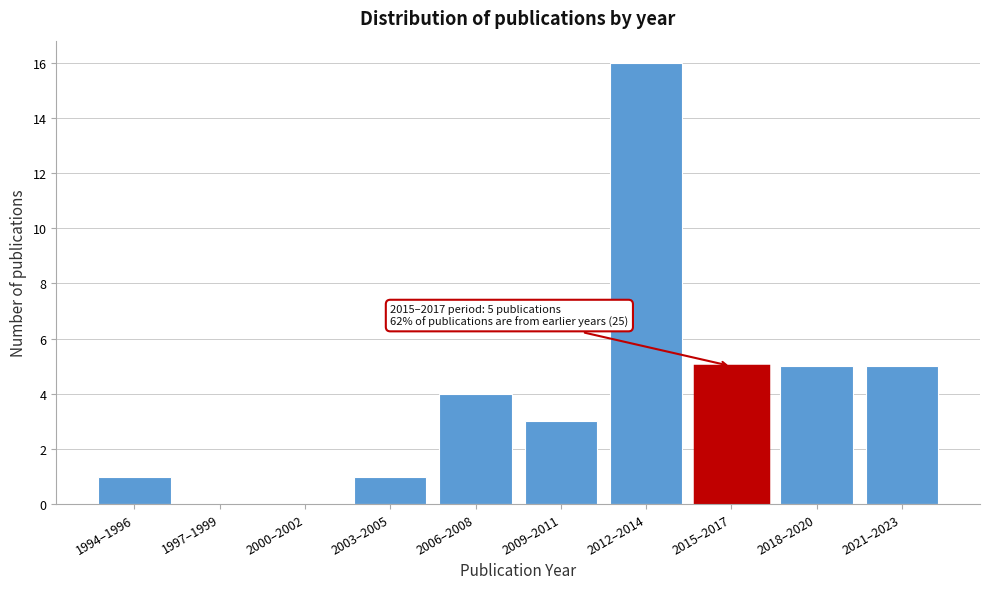

Reading left to right, transcribe all the data shown in this chart.

1994–1996=1	1997–1999=0	2000–2002=0	2003–2005=1	2006–2008=4	2009–2011=3	2012–2014=16	2015–2017=5	2018–2020=5	2021–2023=5